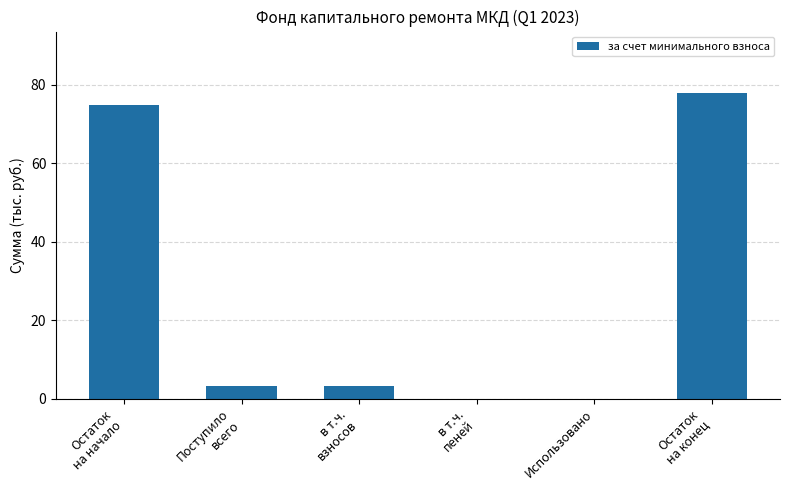

Which has a higher value, Поступило
всего or Остаток
на конец?

Остаток
на конец